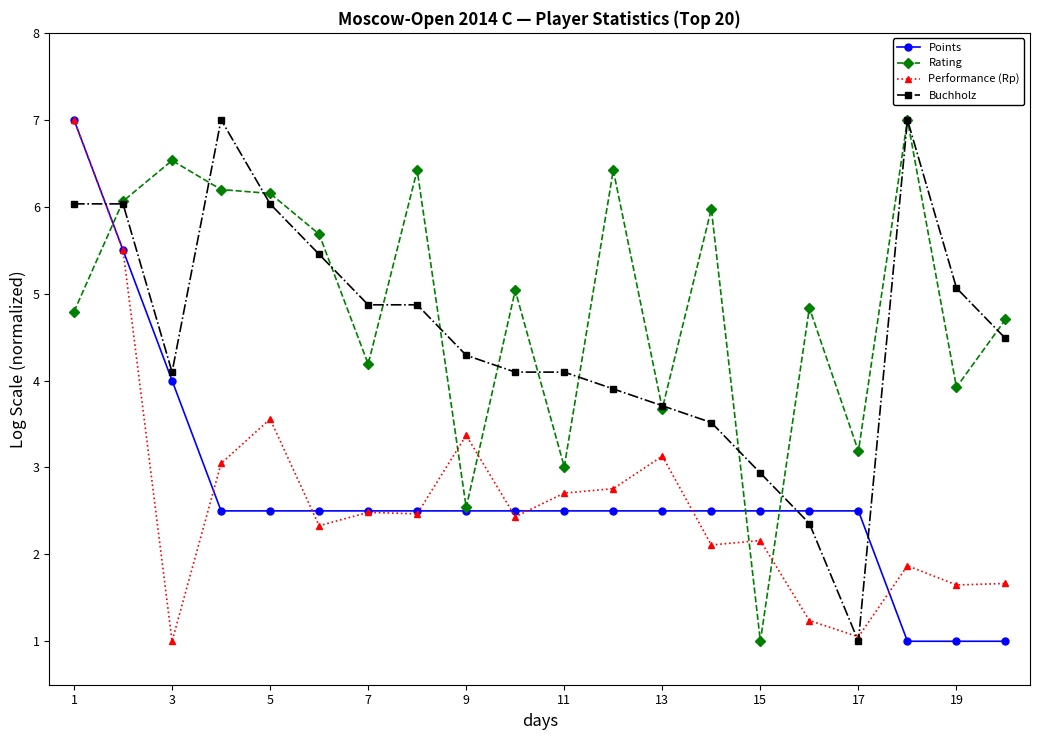

What is the value of the Performance (Rp) point at the 7th from the left?

2.5